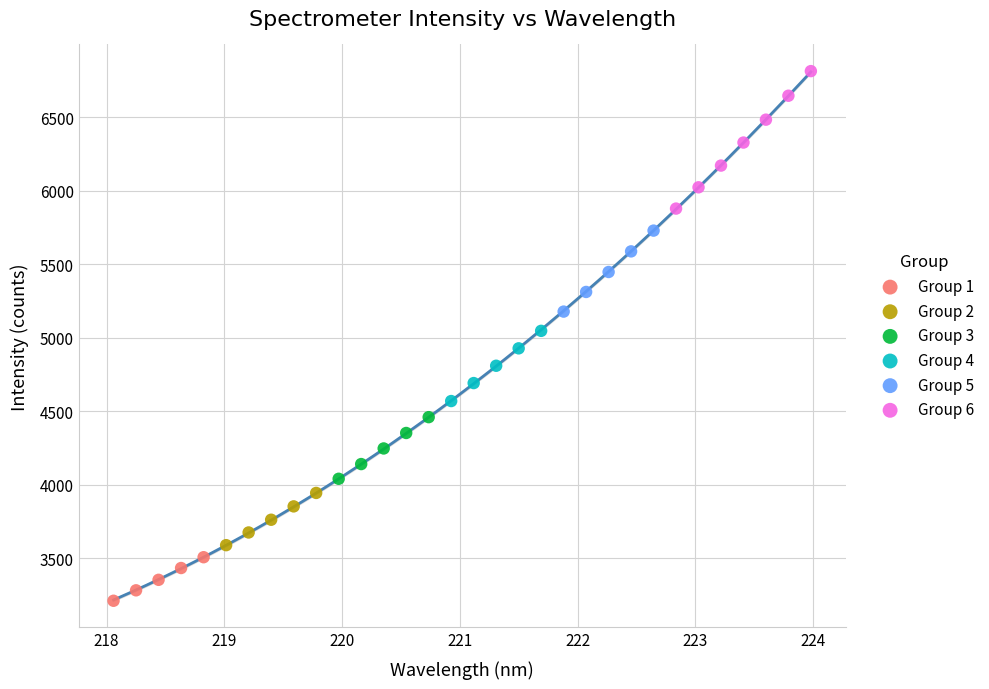

Which series reaches the minimum Y coordinate?

Group 1